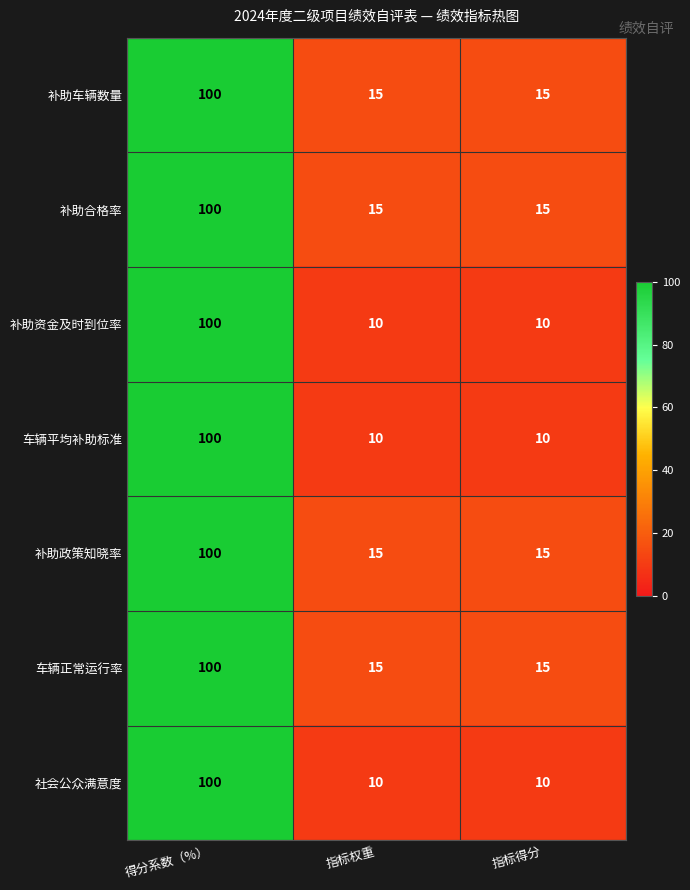

Which category has the highest value in the 车辆平均补助标准 series?

得分系数（%）